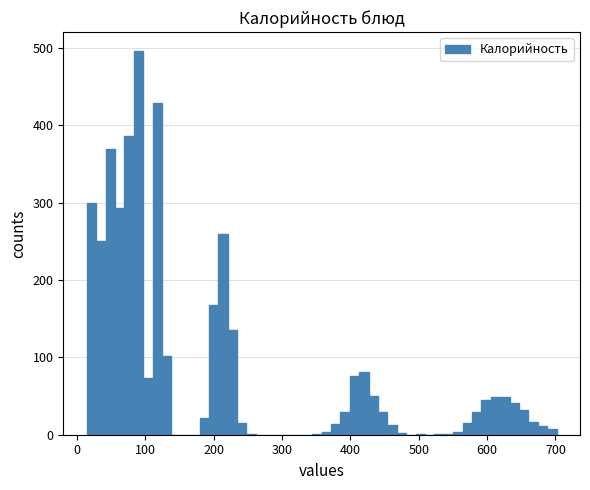

Read against the x-axis, roughly where is the centre of the tallest bar?

90